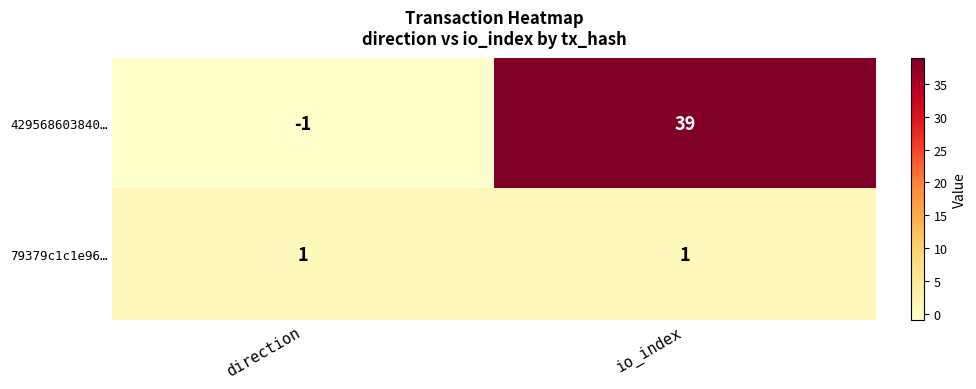

What value does the 429568603840… series have at io_index?

39